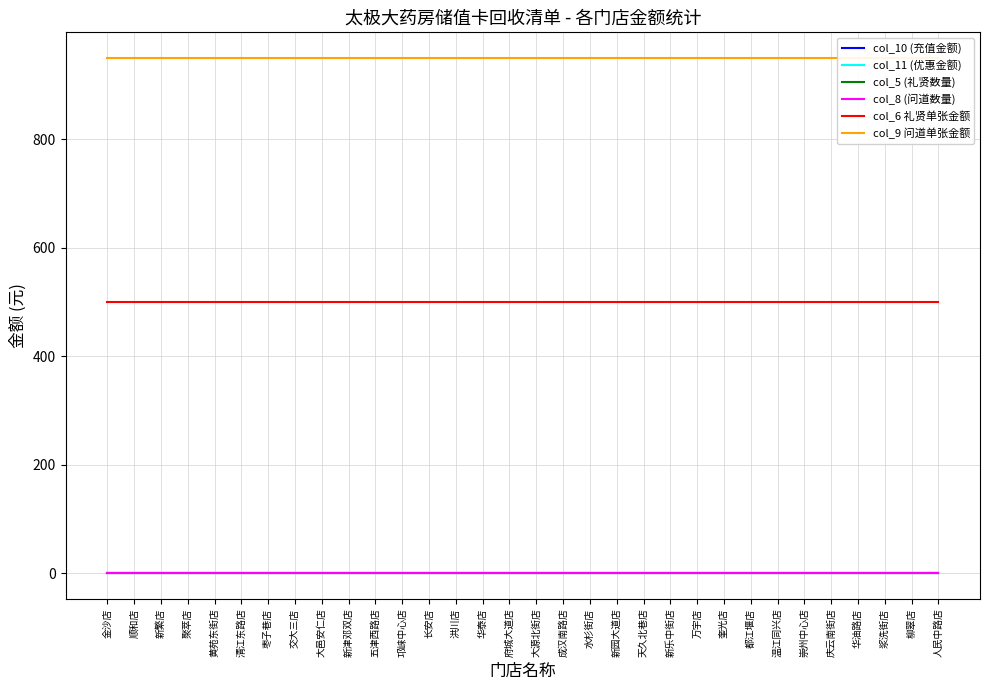

The col_9 问道单张金额 series shows 950 at 温江同兴店. True or false?

True